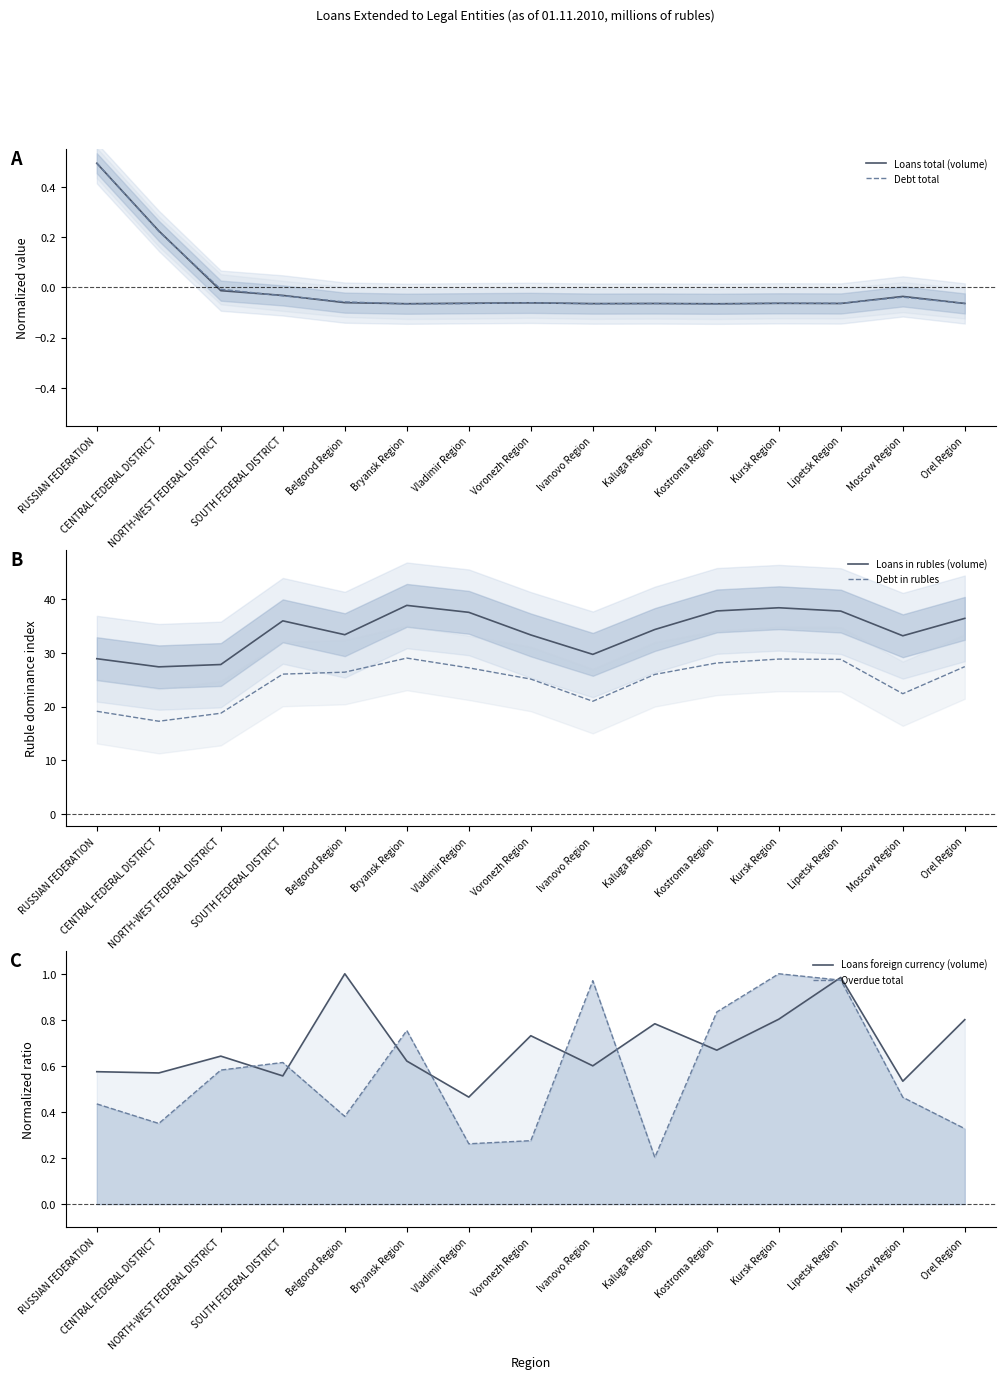

True or false: Loans in rubles (volume) has more than 2 points higher than both neighbors.

True